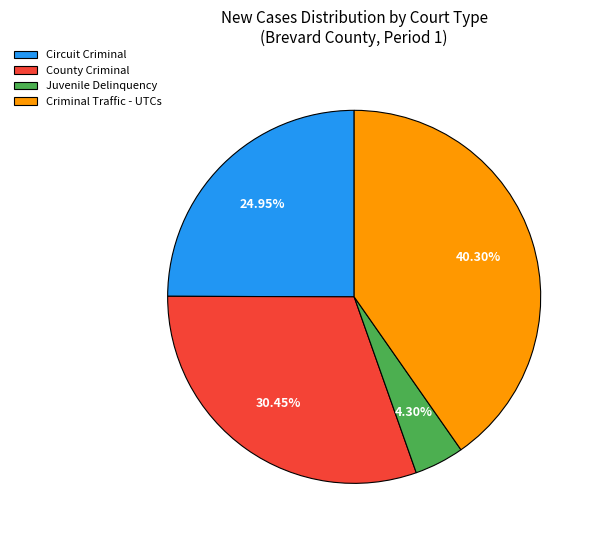

Approximately how many times larger is the value at Circuit Criminal compared to Juvenile Delinquency?

5.8